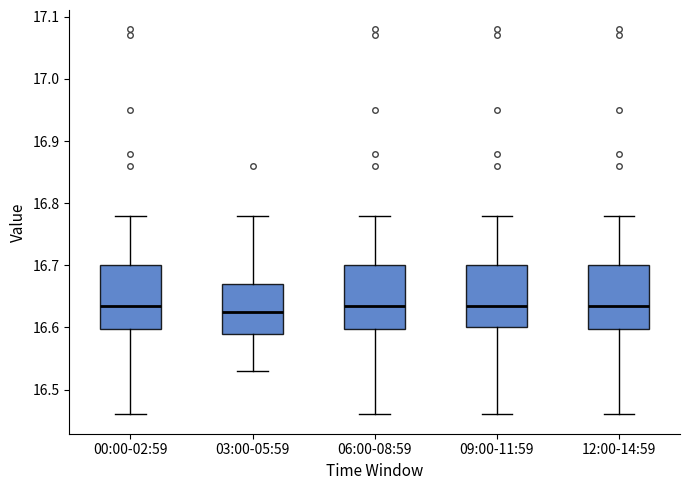

Where is the upper edge of the box for 09:00-11:59 on the y-axis? The values are not printed on the chart, so give them approximately, as read against the axis.

16.70